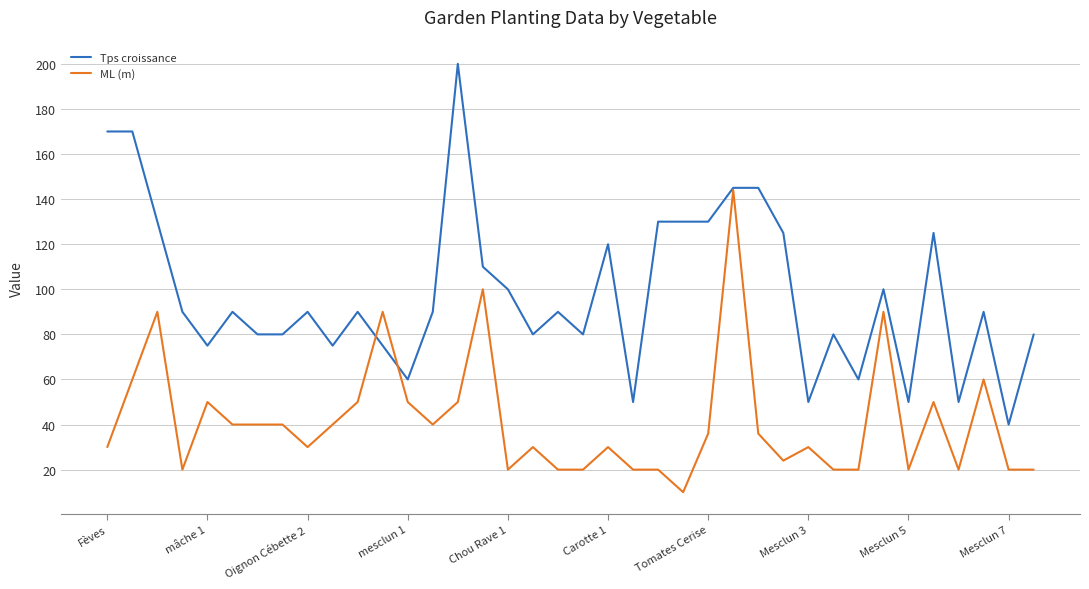

Does the chart have visible grid lines?

Yes